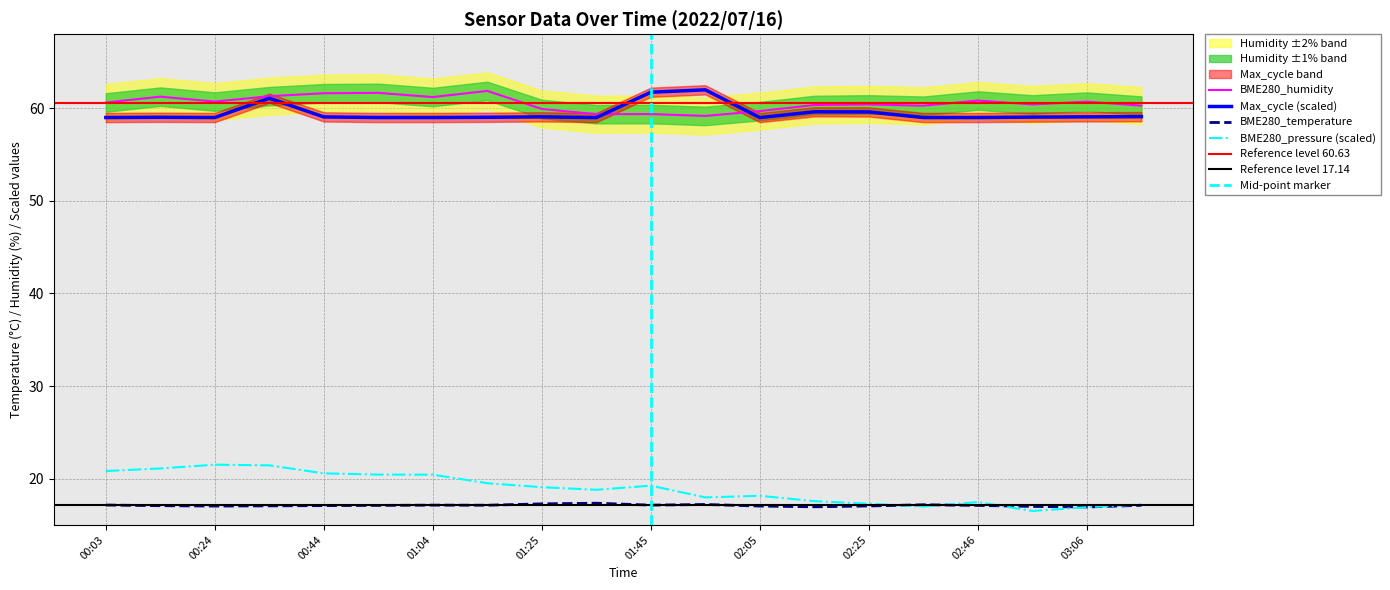

Read the BME280_humidity value at 01:25.

59.9